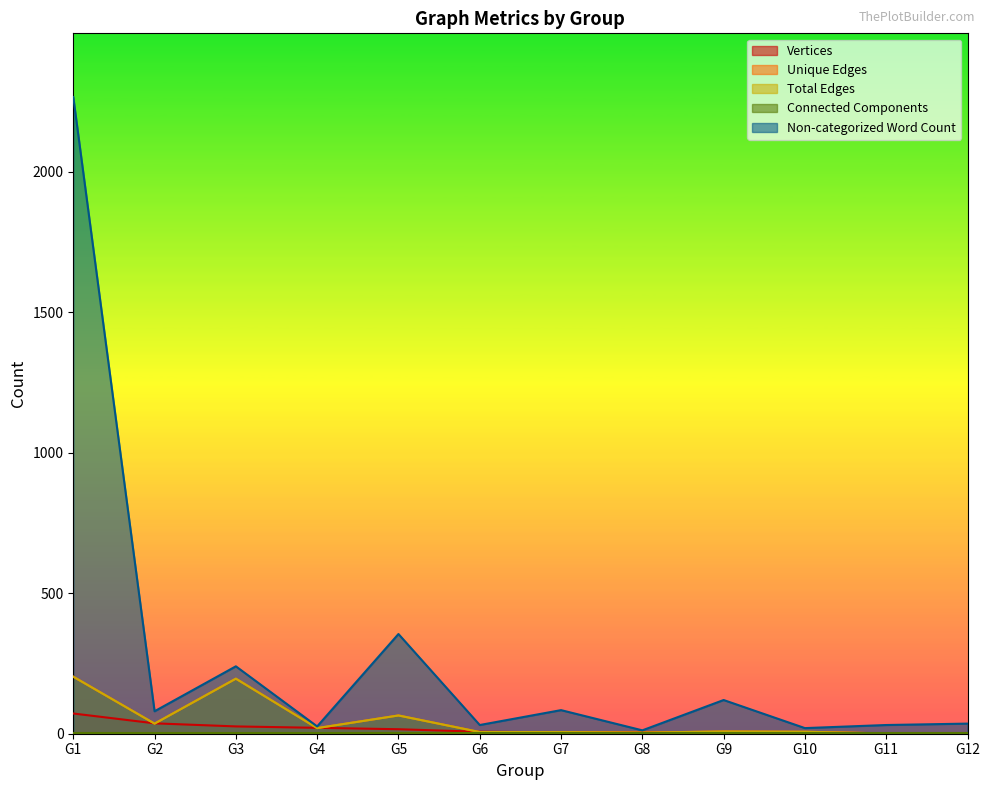

What is the sum of the Unique Edges values at G7 and G5?

71